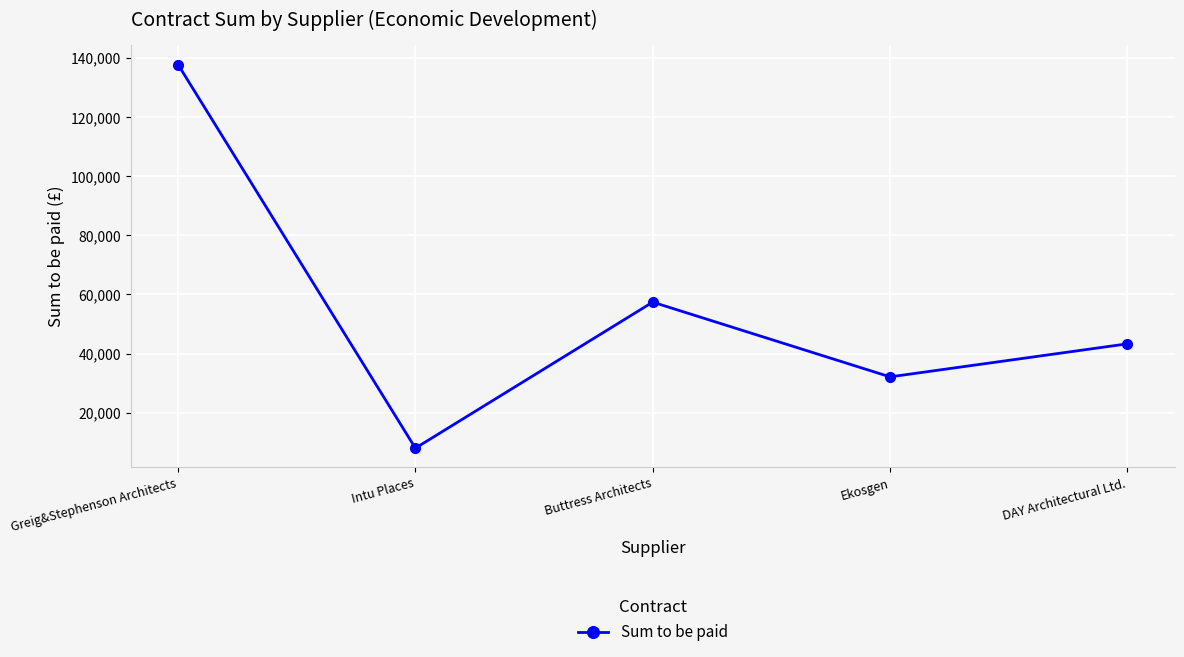

What is the difference between the maximum and minimum values?

129767